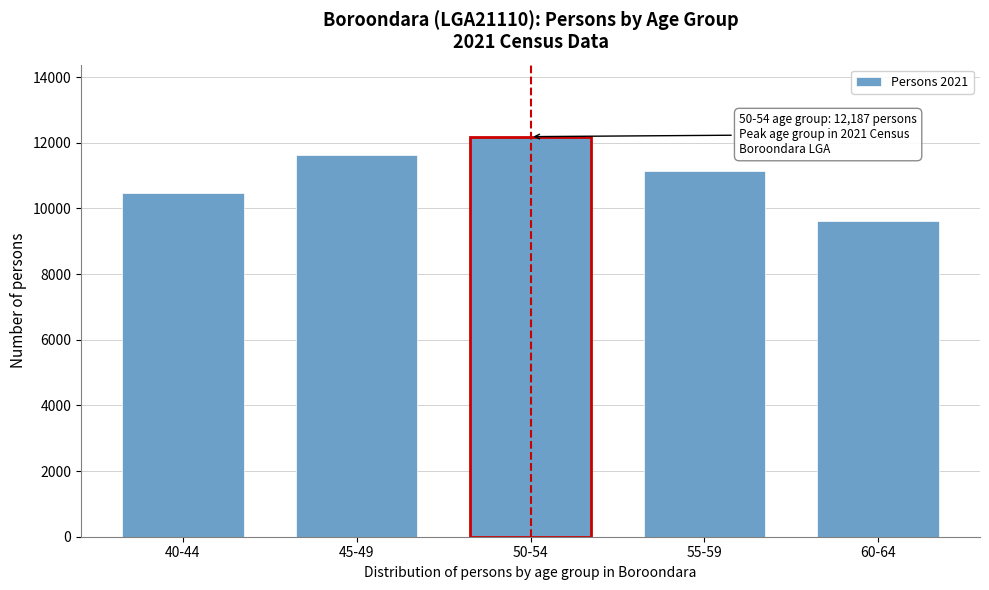

Reading left to right, transcribe all the data shown in this chart.

10471	11624	12187	11141	9608